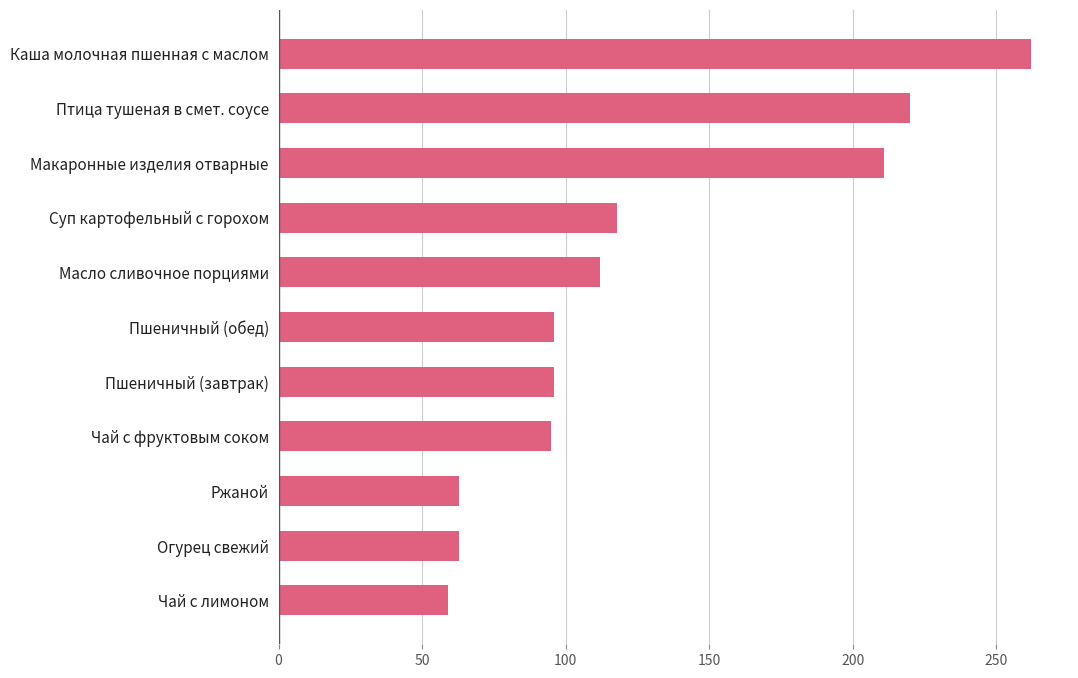

True or false: the data shows 167 at Пшеничный (обед).

False